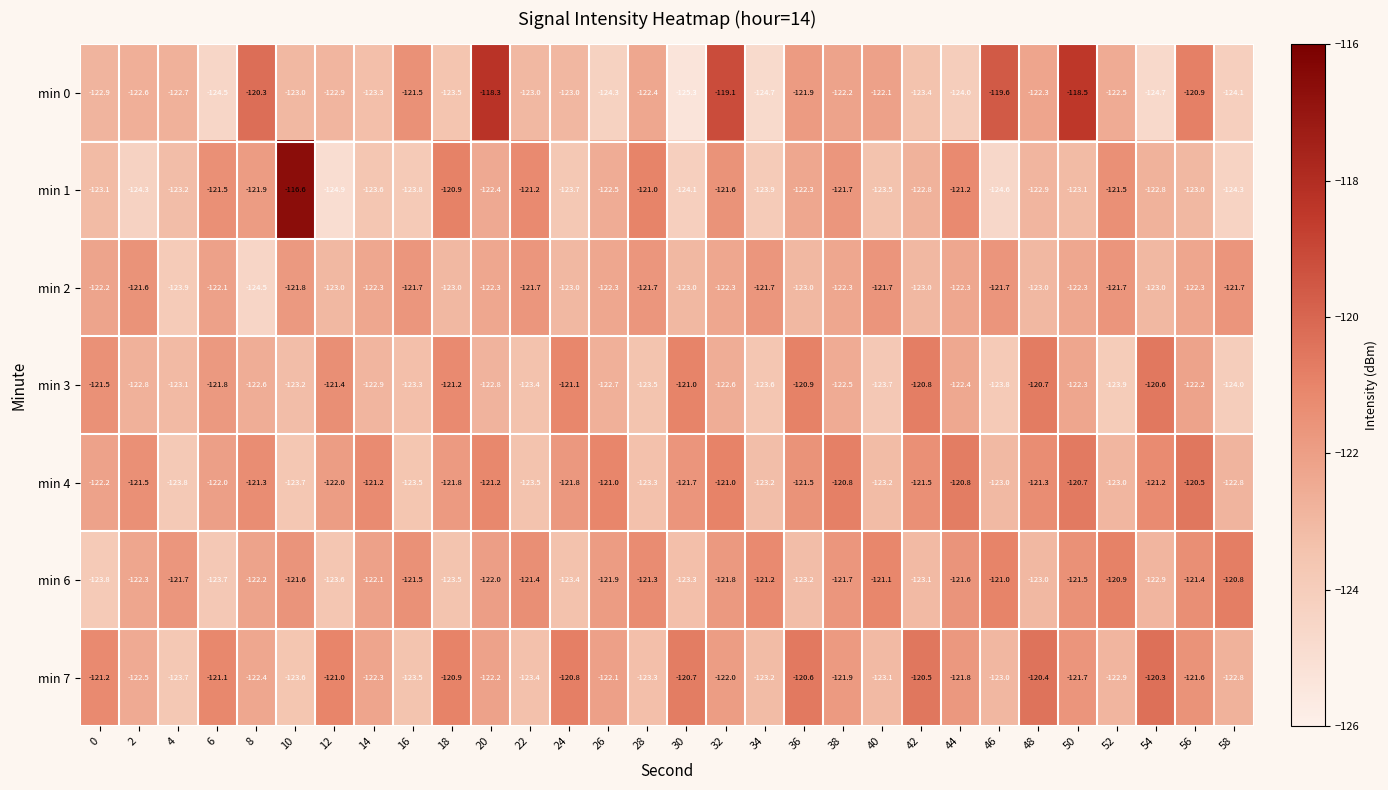

True or false: min 4 has a value of -60.6 at 40.

False